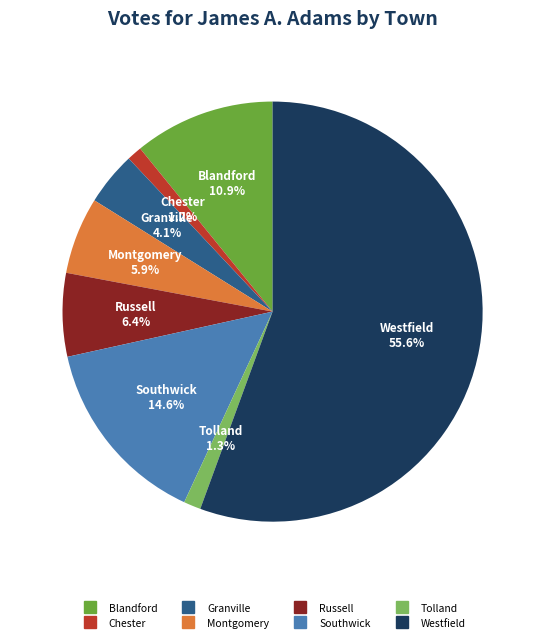

Is Westfield the majority of the pie?

Yes